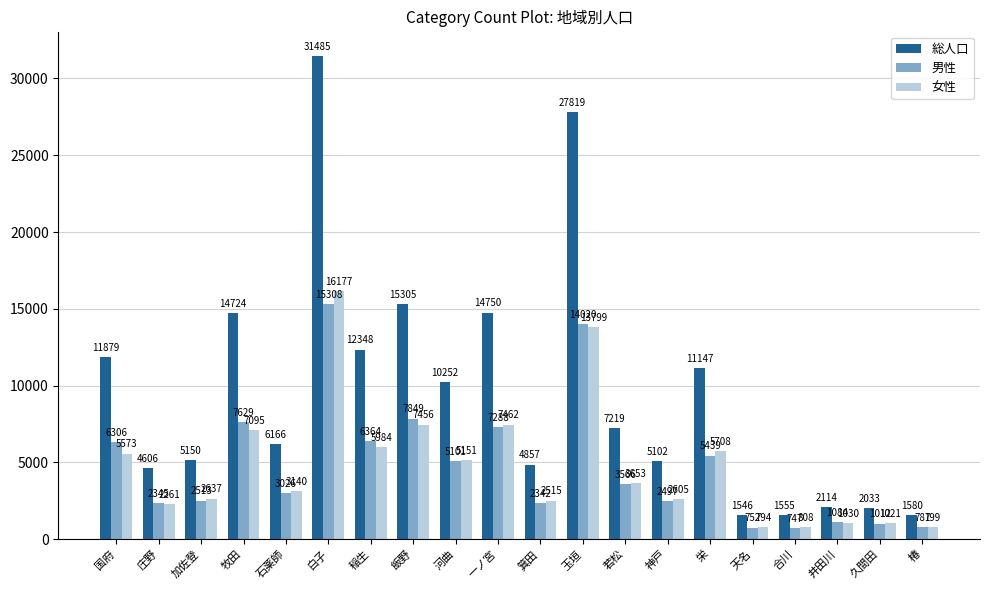

What is the difference between the highest and lowest values at 天名?

794